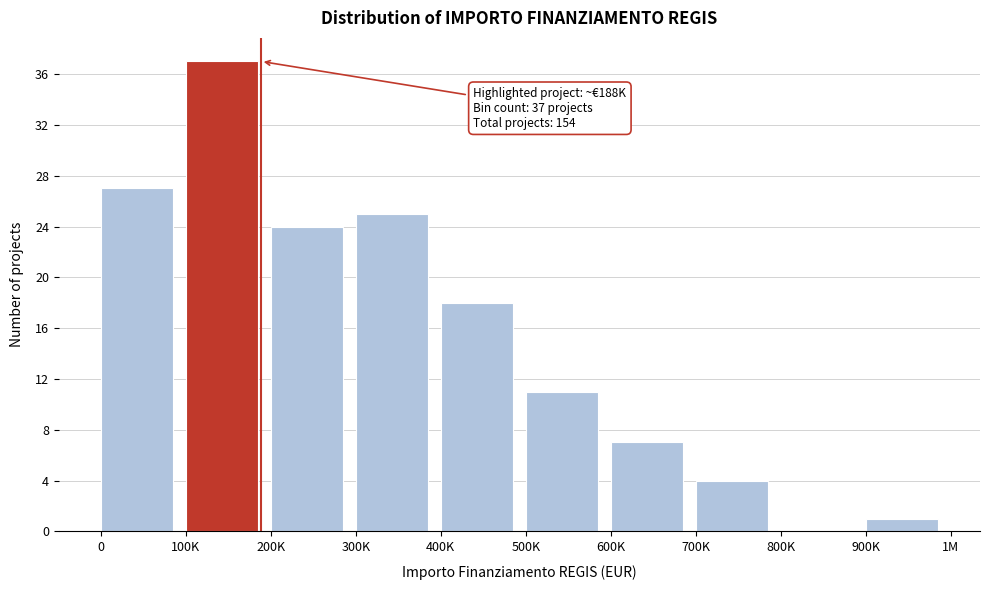

Reading left to right, transcribe all the data shown in this chart.

0=27	100K=37	200K=24	300K=25	400K=18	500K=11	600K=7	700K=4	800K=0	900K=1